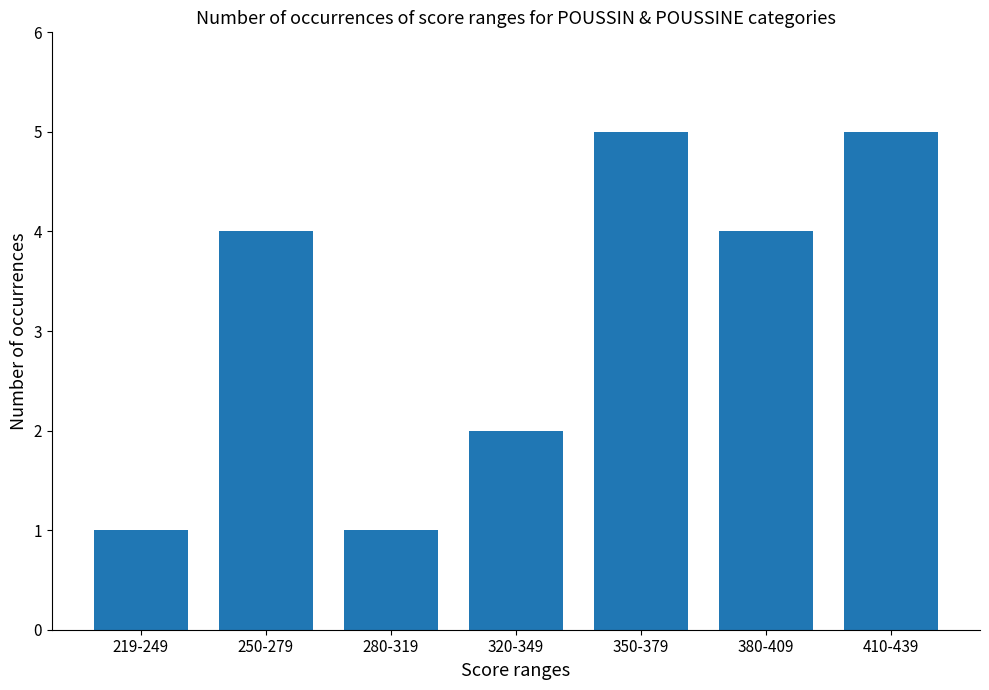

What is the sum of the values at 280-319 and 320-349?

3